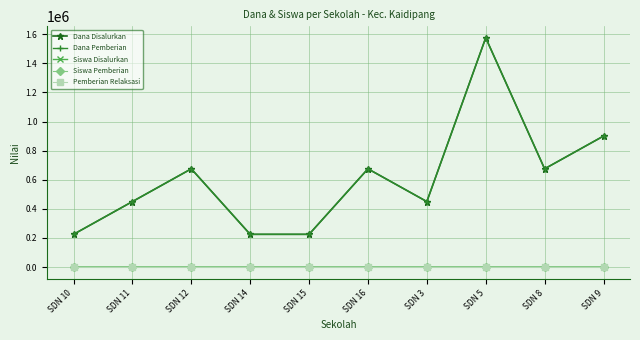

Which category has the lowest value across all series?

SDN 10